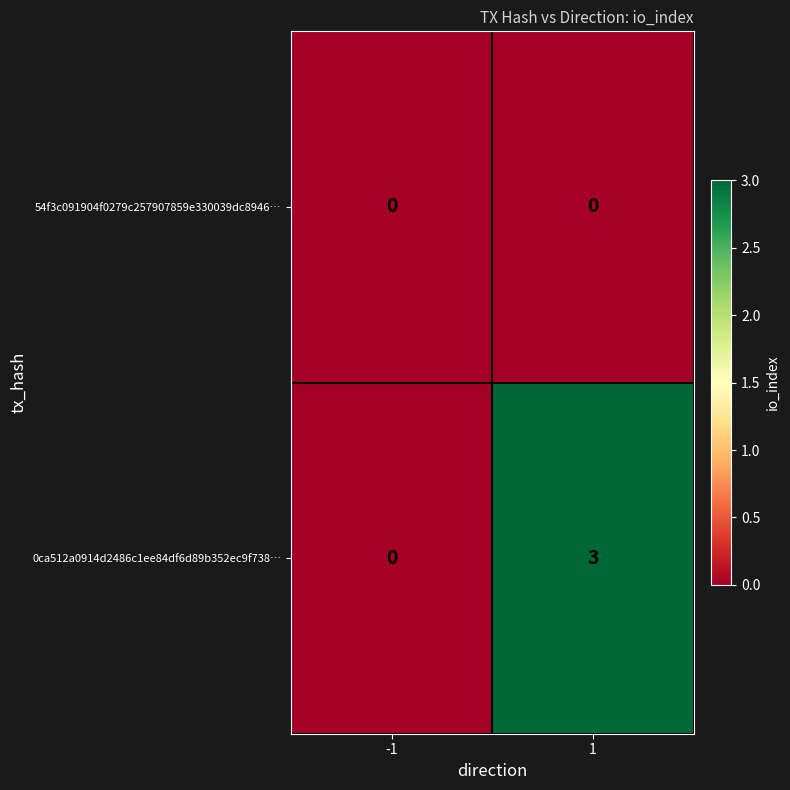

What is the total value across all series at 1?

3